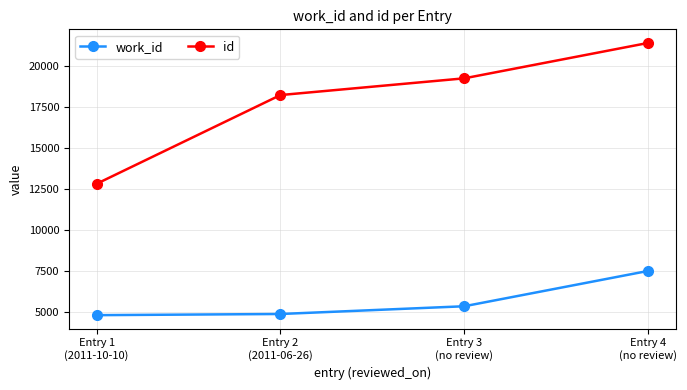

Rank the series at Entry 3
(no review) from lowest to highest value.

work_id, id